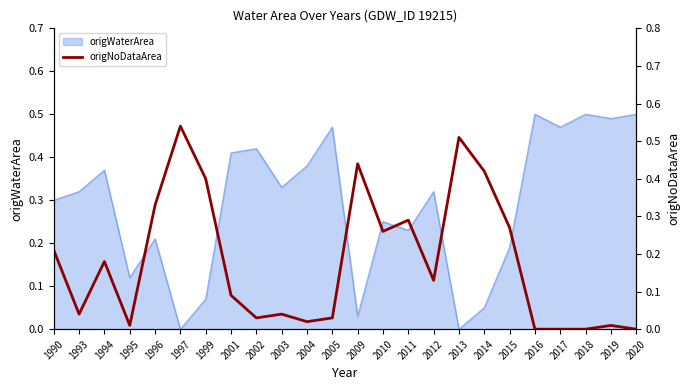

The chart shows a value of 0.1 at 2001. True or false?

True